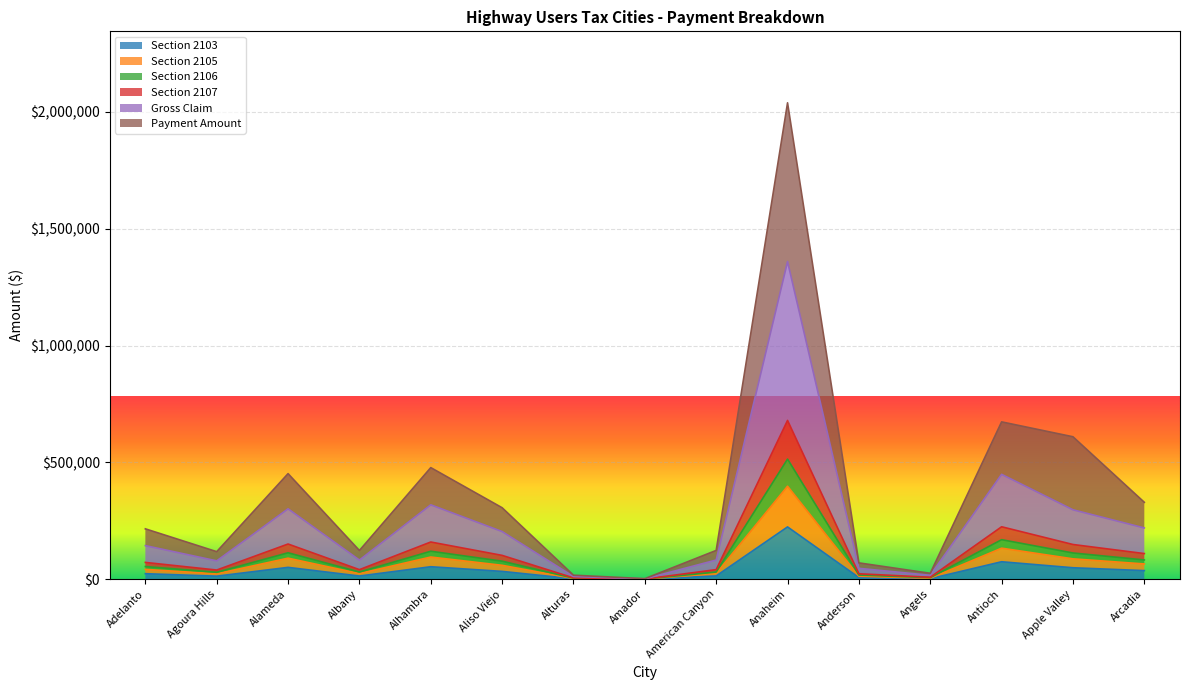

At which category does the chart reach its minimum across all series?

Amador